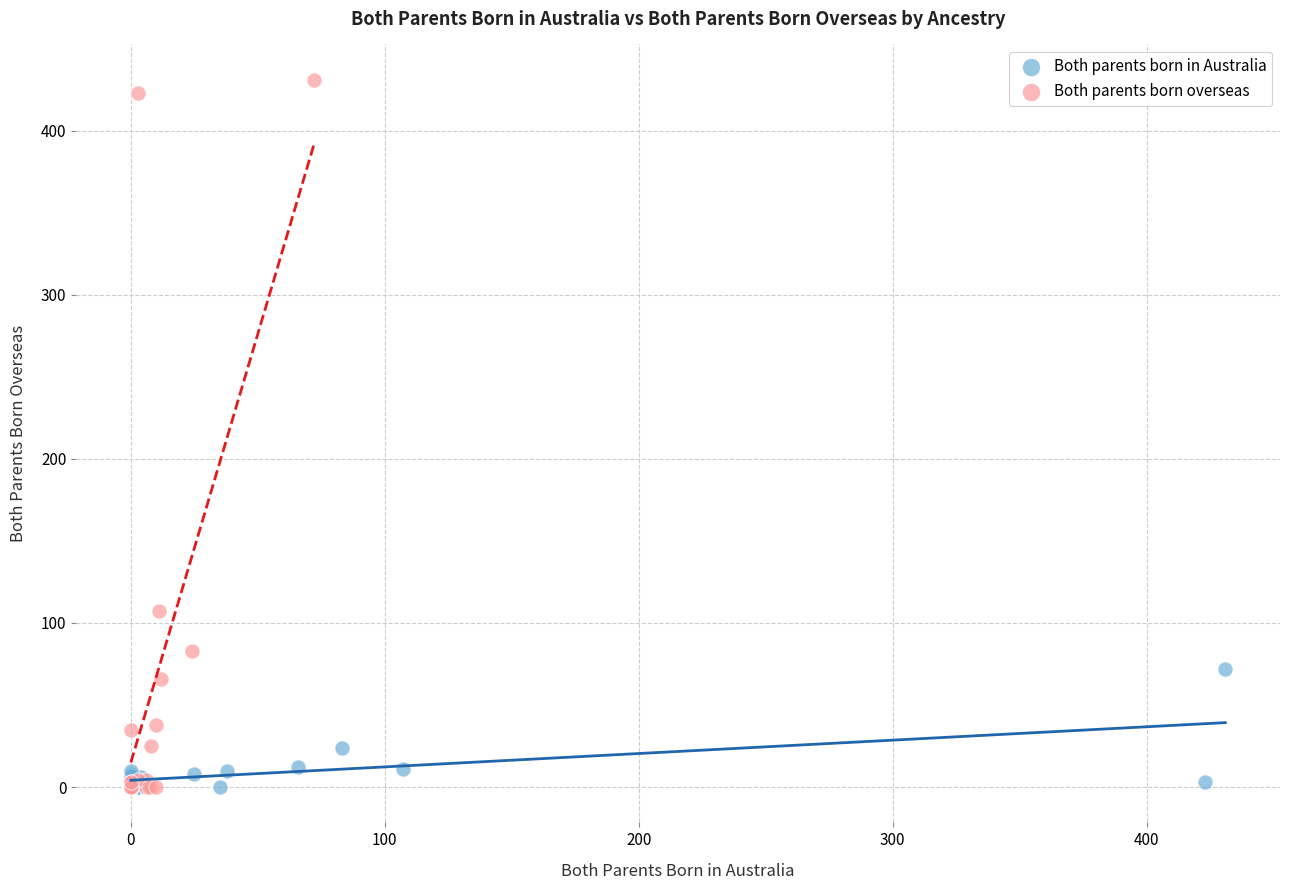

Which series has the largest Y range (max minus min)?

Both parents born overseas